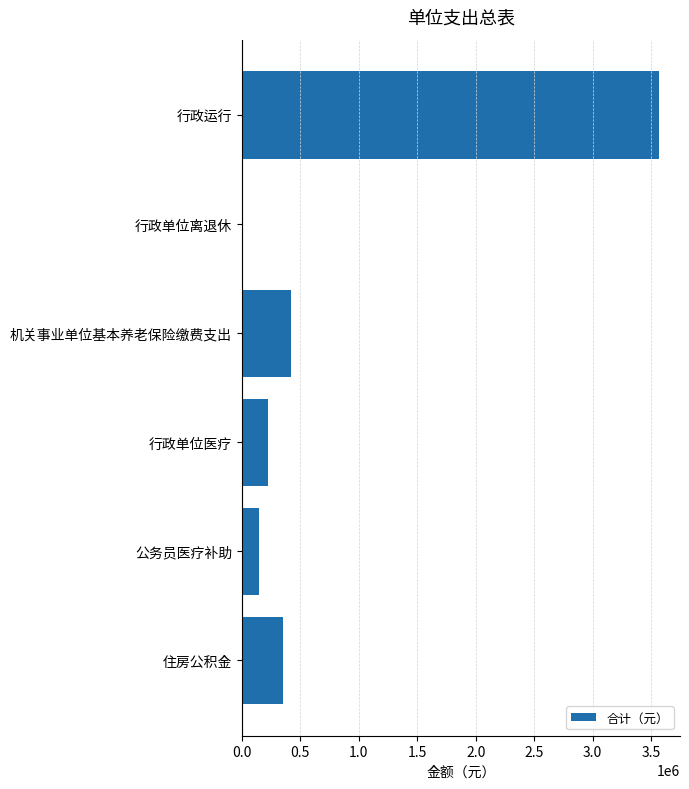

How many series are shown in this chart?

1